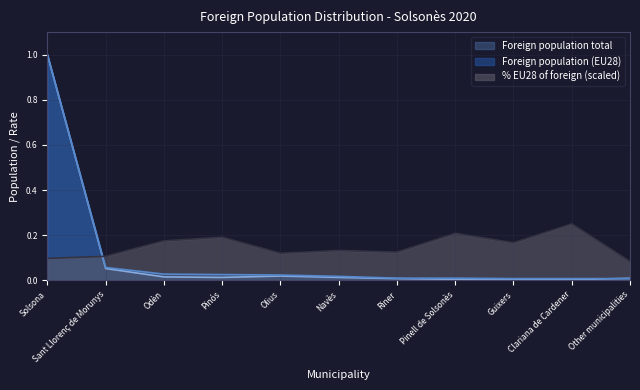

The % EU28 of foreign series shows 0.1 at Navès. True or false?

False